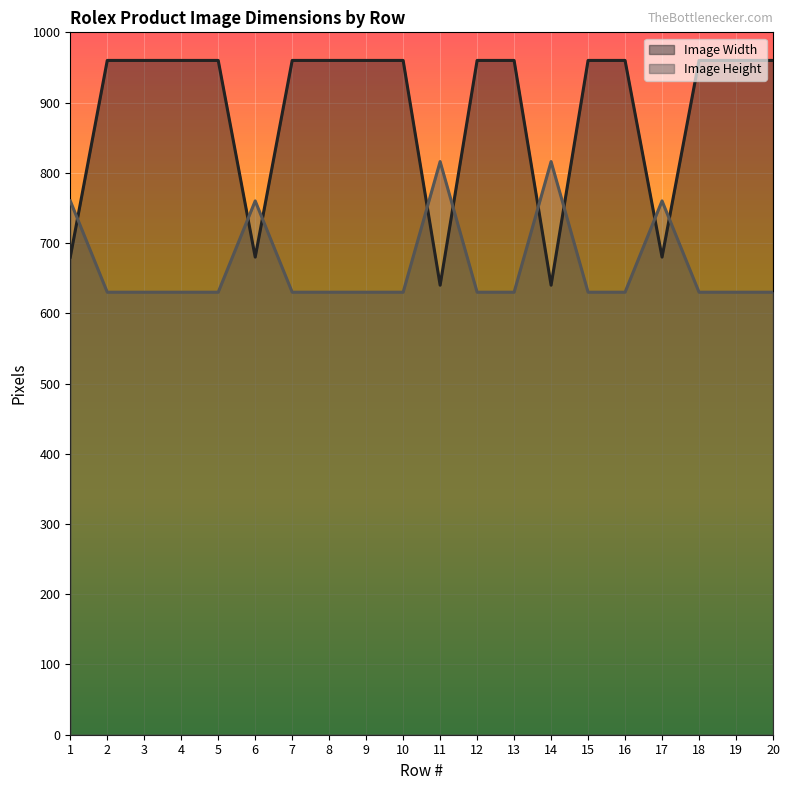

Reading right to left, extract all data points from this chart.

Image Width: 960	960	960	680	960	960	640	960	960	640	960	960	960	960	680	960	960	960	960	680
Image Height: 630	630	630	760	630	630	816	630	630	816	630	630	630	630	760	630	630	630	630	760